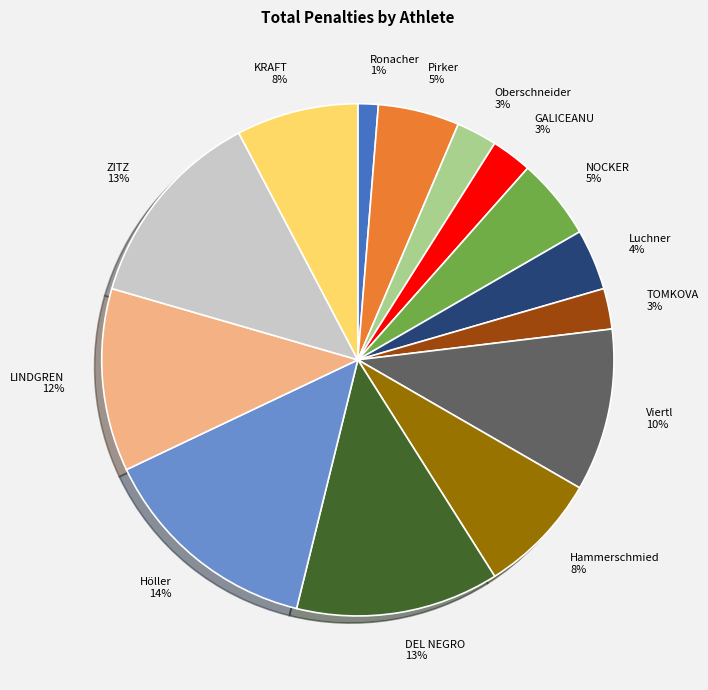

To the nearest percent, what is the average slice percentage?

7%